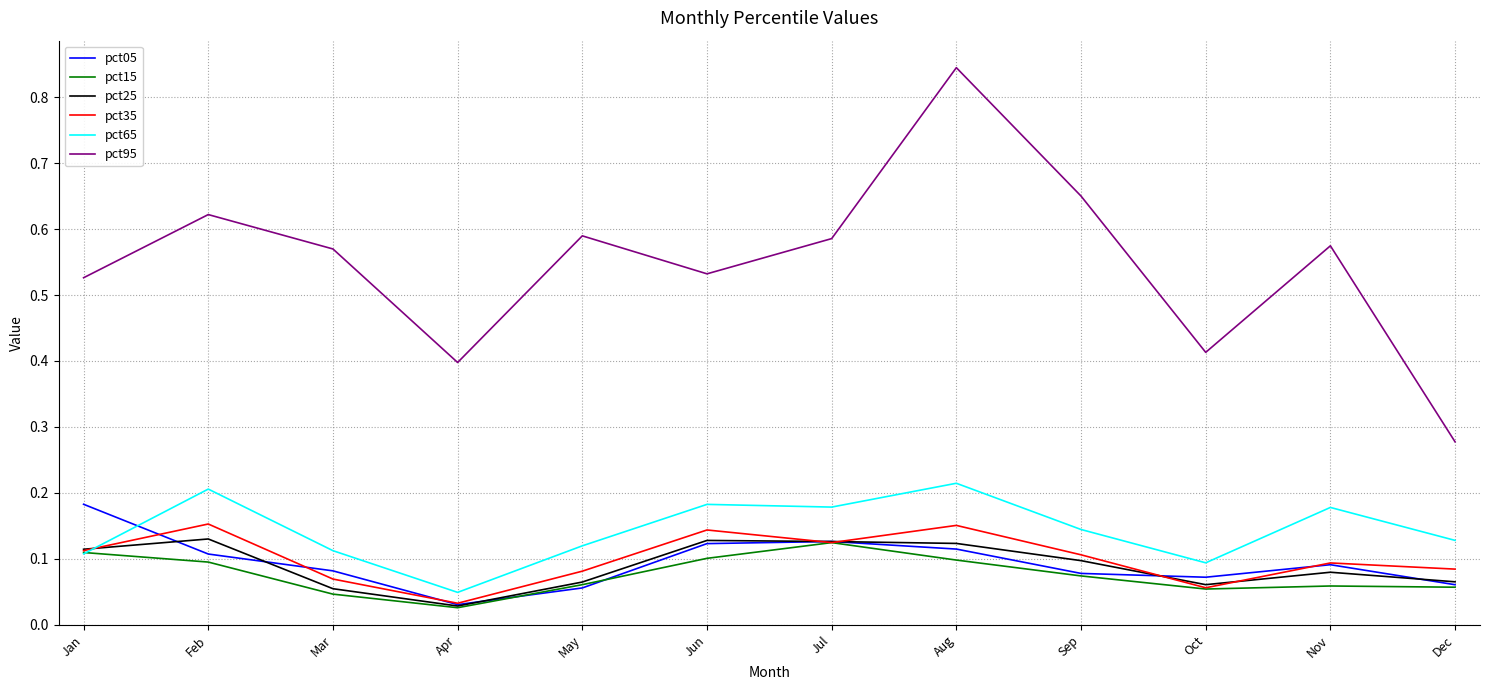

True or false: pct05 has more than 1 interior local peaks.

True